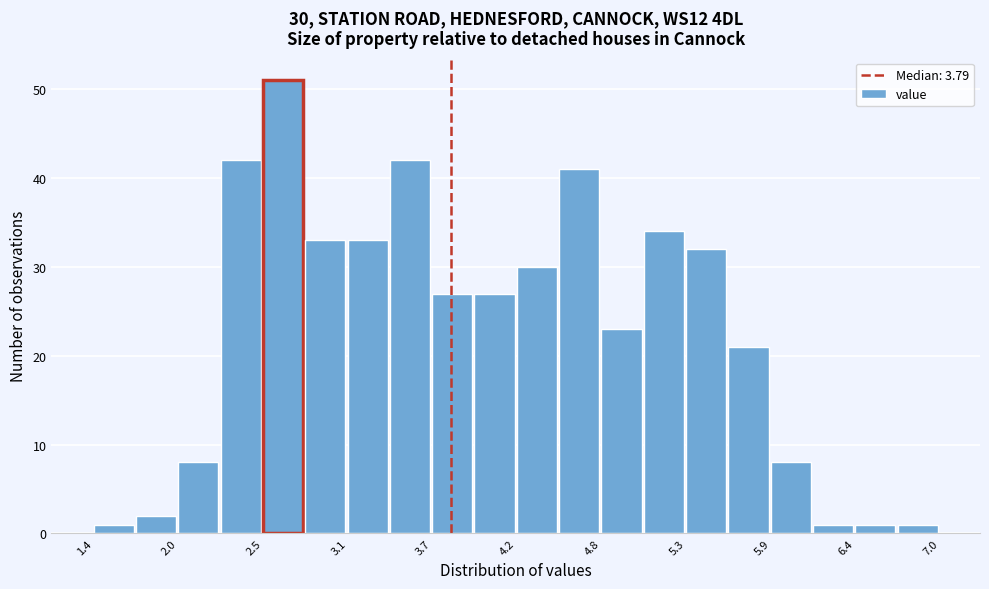

Around what value on the x-axis is the tallest bar? Give the approximate position of its centre, as read against the axis.

2.7